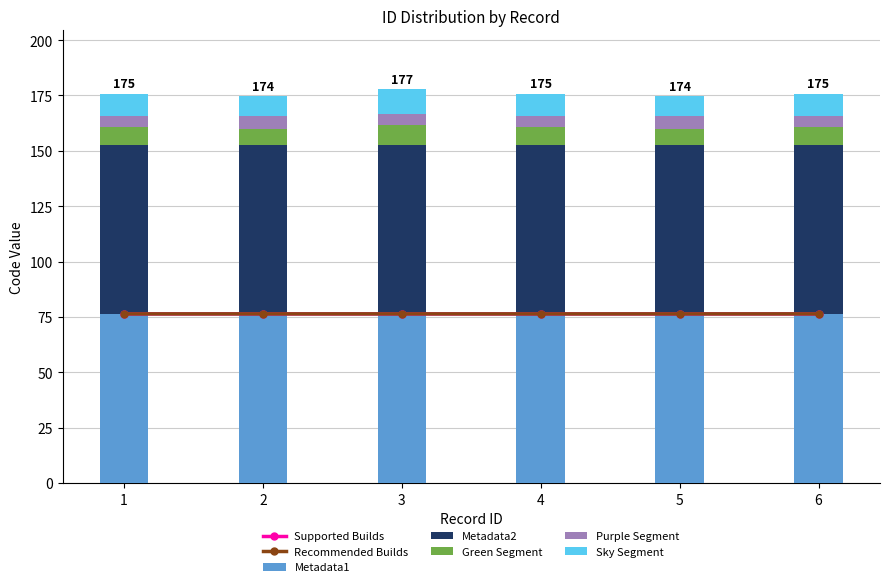

How many data points does each series have?

6